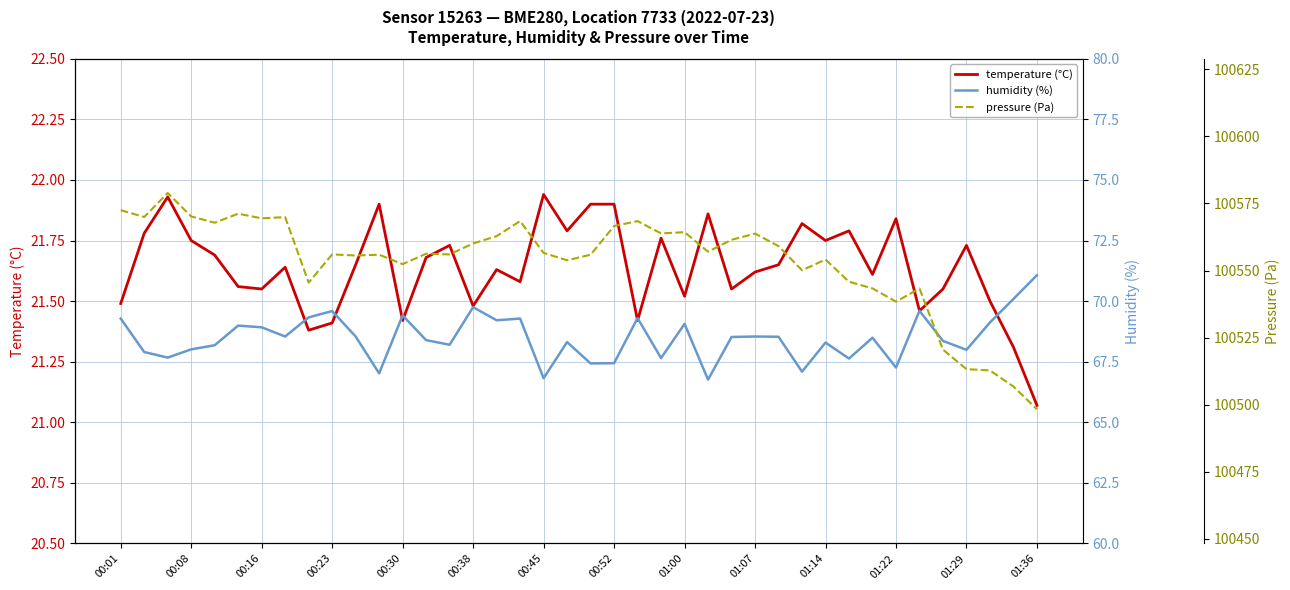

True or false: humidity (%) has more than 0 points higher than both neighbors.

True